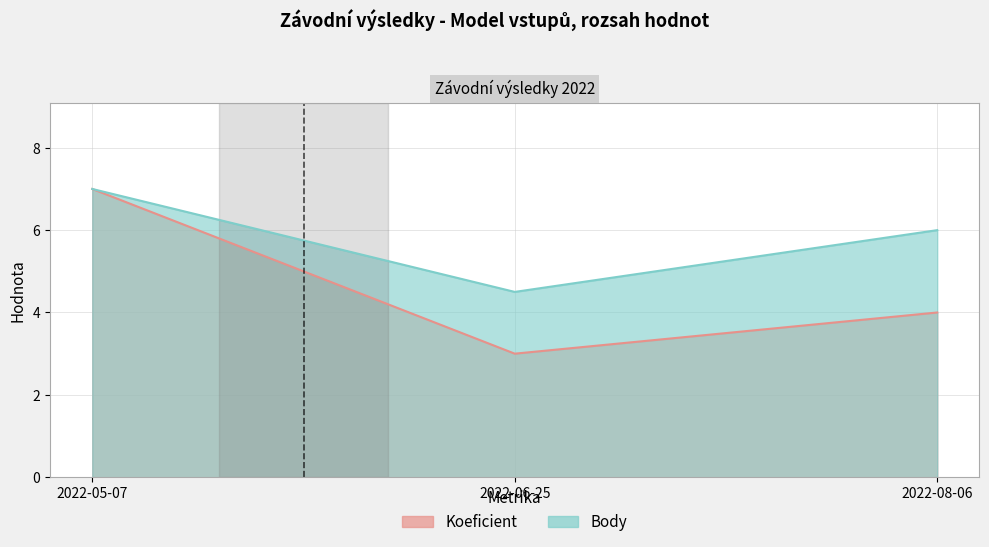

Which has a higher value, 2022-08-06 or 2022-05-07?

2022-05-07